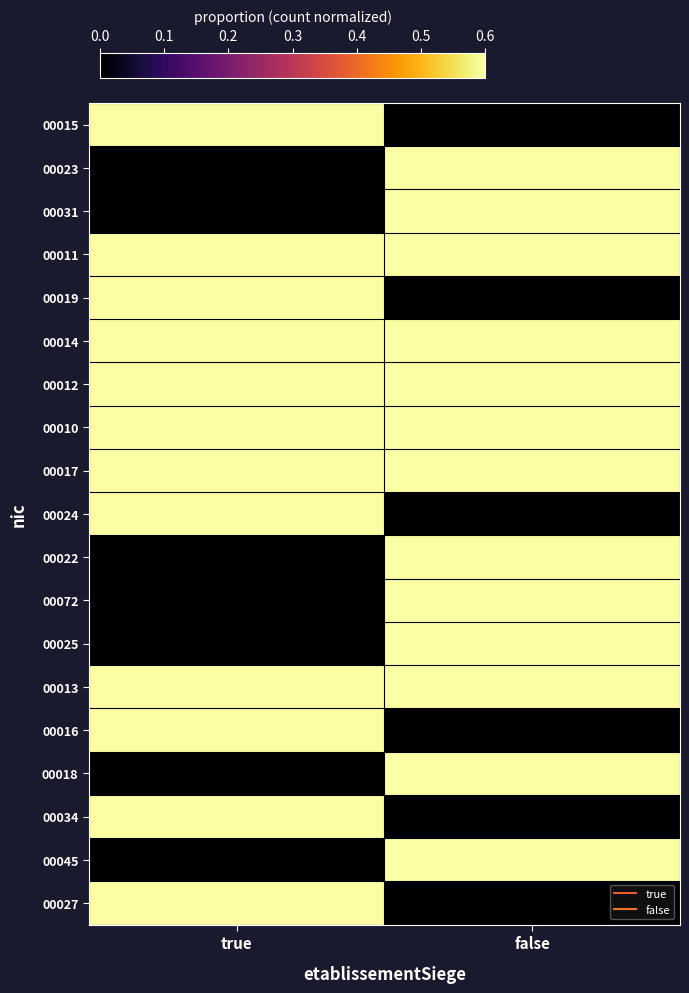

Reading right to left, extract all data points from this chart.

00015: false=0.0	true=0.6
00023: false=0.6	true=0.0
00031: false=0.6	true=0.0
00011: false=0.6	true=0.6
00019: false=0.0	true=0.6
00014: false=0.6	true=0.6
00012: false=0.6	true=0.6
00010: false=0.6	true=0.6
00017: false=0.6	true=0.6
00024: false=0.0	true=0.6
00022: false=0.6	true=0.0
00072: false=0.6	true=0.0
00025: false=0.6	true=0.0
00013: false=0.6	true=0.6
00016: false=0.0	true=0.6
00018: false=0.6	true=0.0
00034: false=0.0	true=0.6
00045: false=0.6	true=0.0
00027: false=0.0	true=0.6